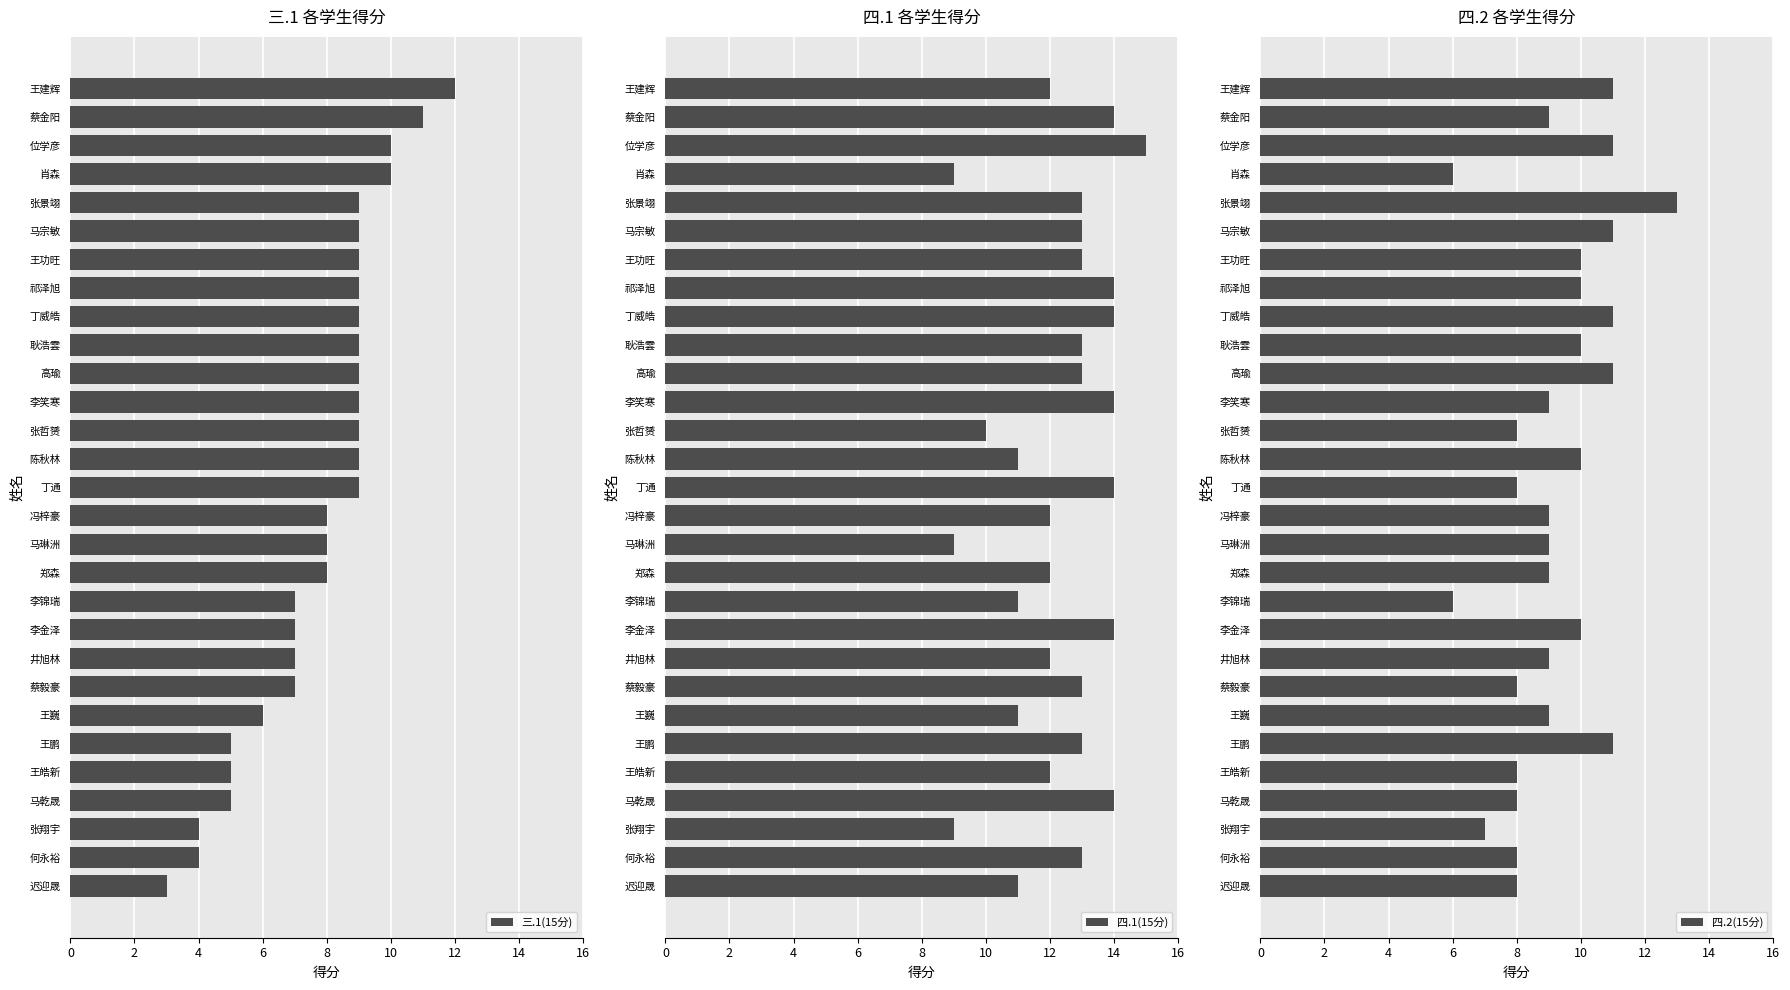

What is the sum of the 三.1(15分) values at 蔡毅豪 and 丁通?

16